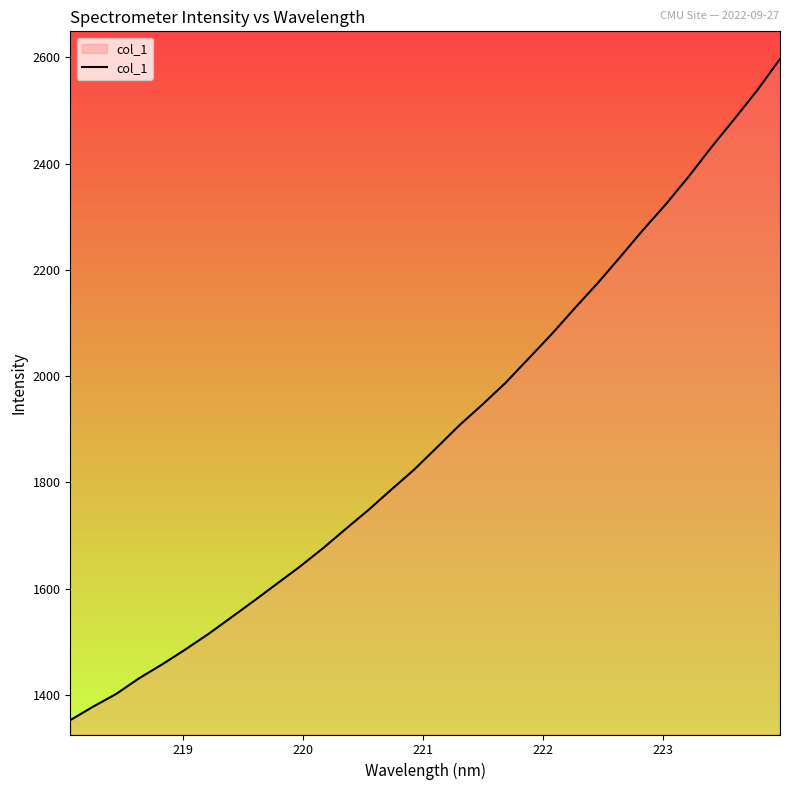

What is the greatest value displayed?

2596.9